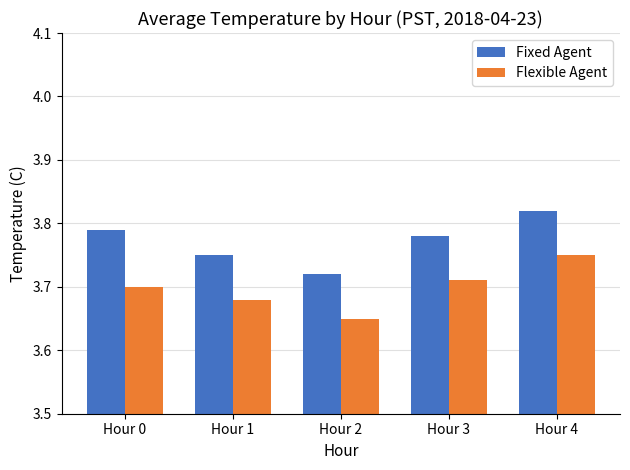

What are all the series names shown in the legend?

Fixed Agent, Flexible Agent